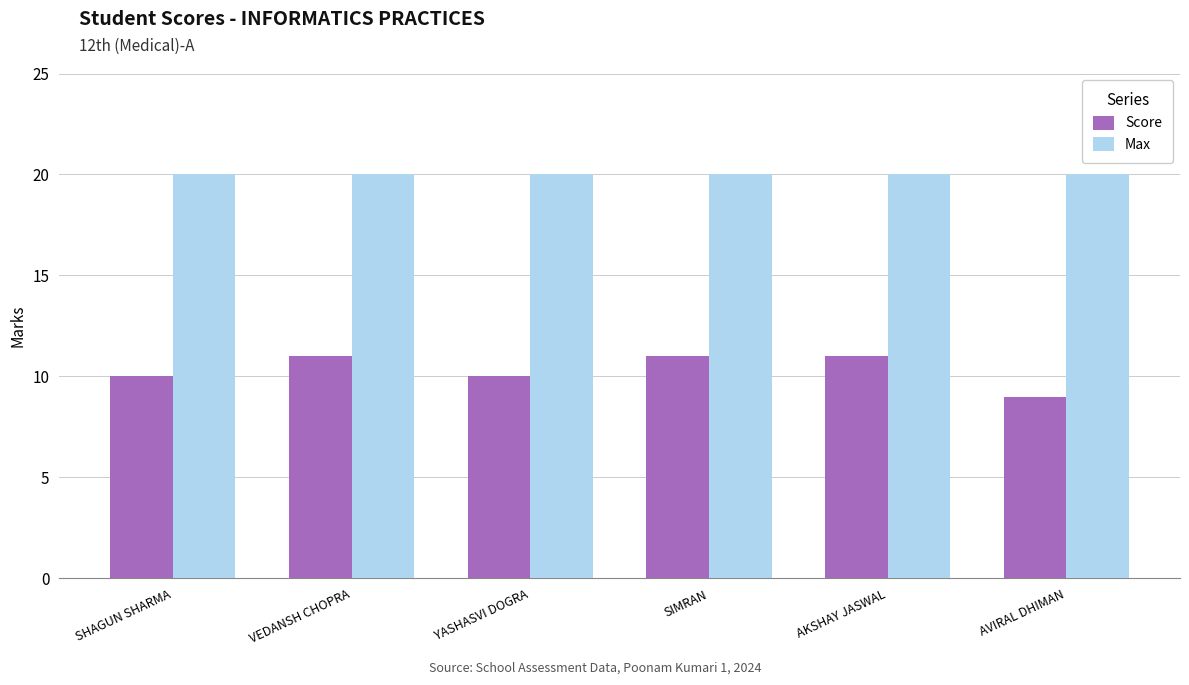

Are the bars horizontal?

No